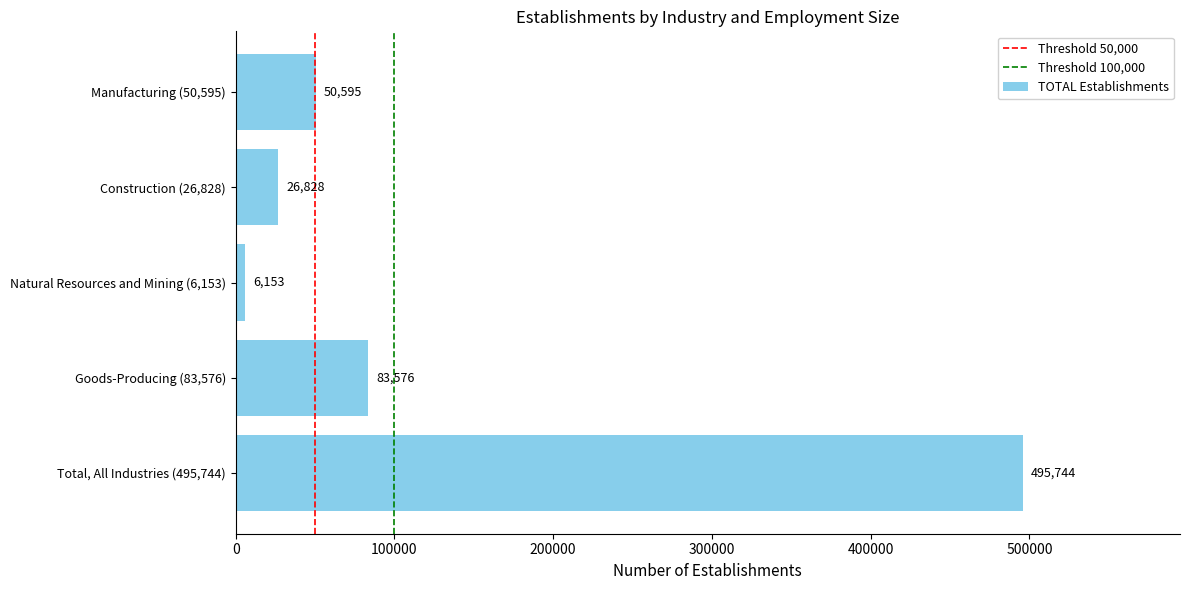

What is the change in value from Goods-Producing (83,576) to Manufacturing (50,595)?

-32981